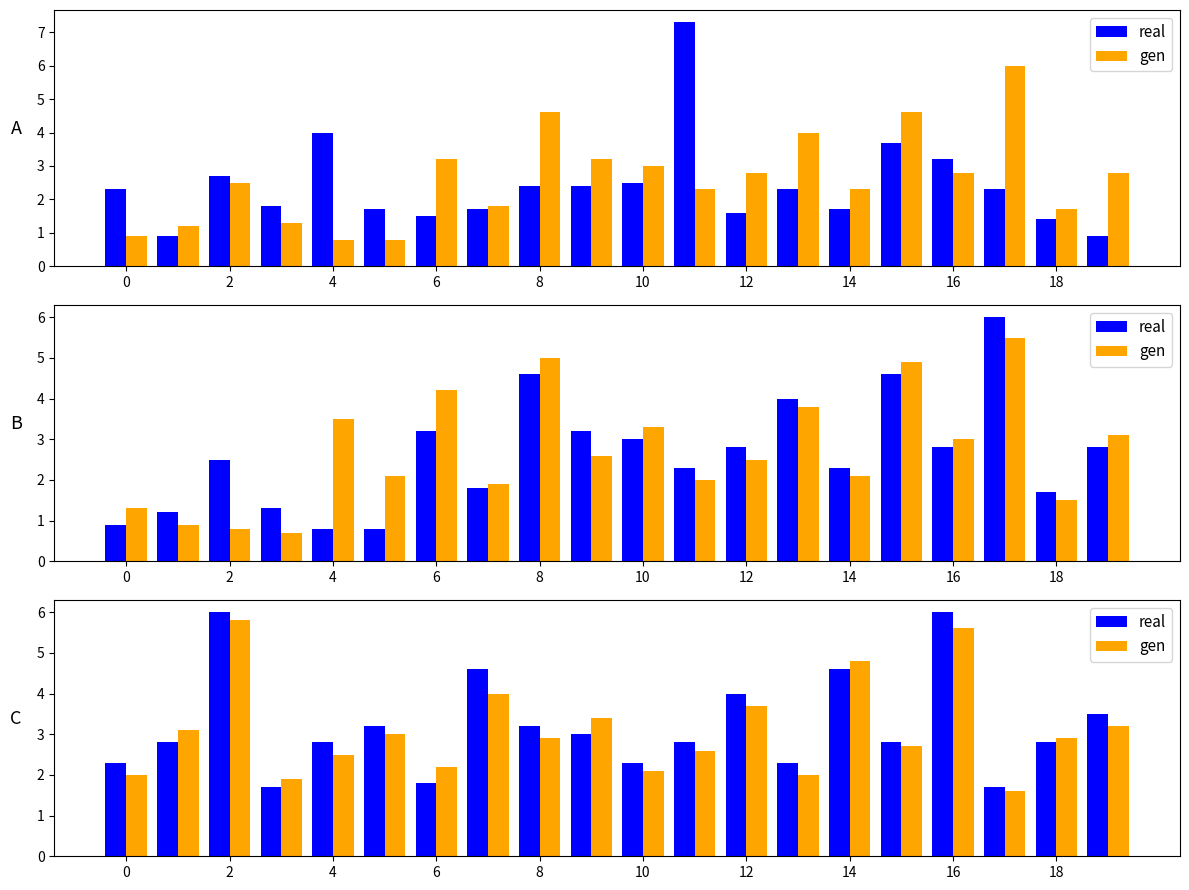

The real series shows 8.0 at 16. True or false?

False